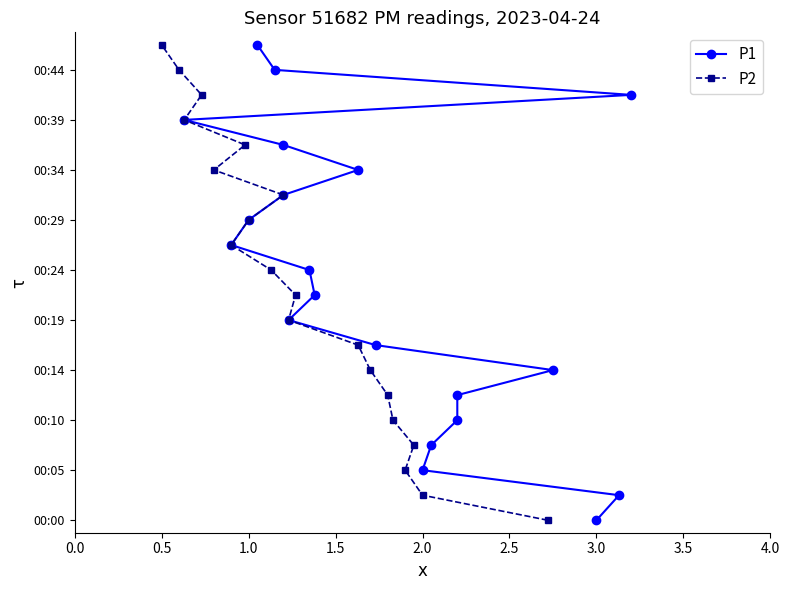

True or false: P2 and P1 intersect in this chart.

False